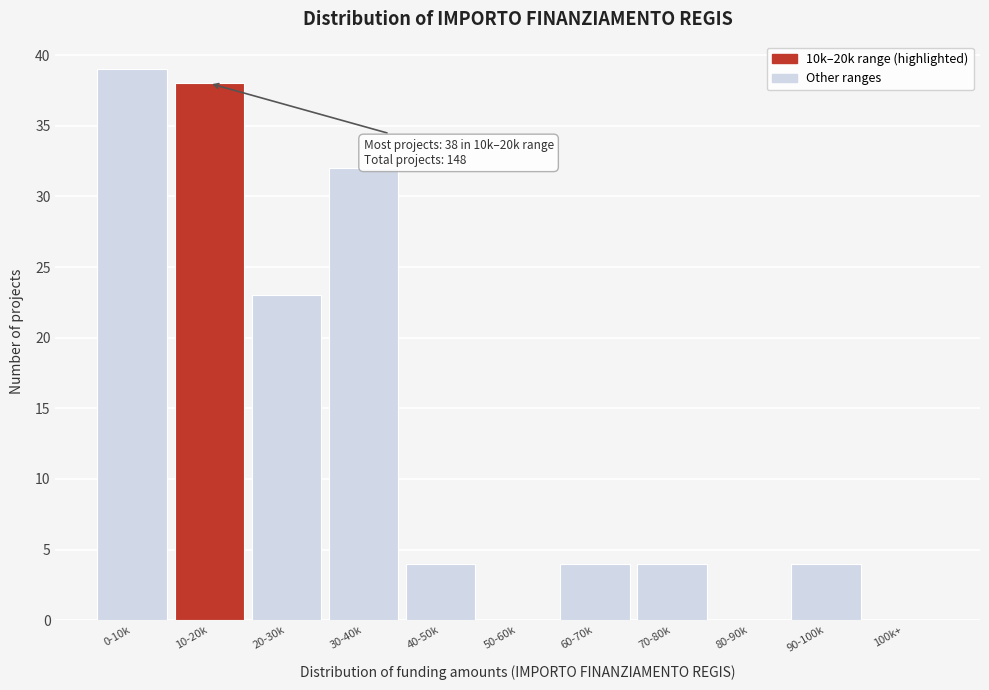

Reading right to left, list all the values displayed in this chart.

100k+=0	90-100k=4	80-90k=0	70-80k=4	60-70k=4	50-60k=0	40-50k=4	30-40k=32	20-30k=23	10-20k=38	0-10k=39